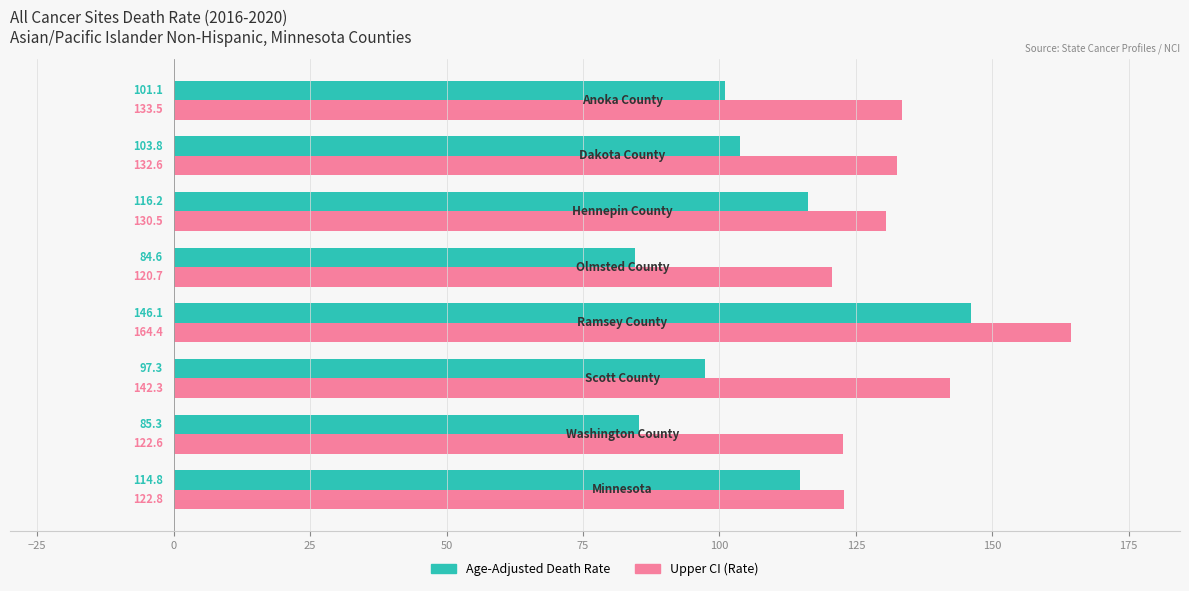

Rank the series by their maximum value, from highest to lowest.

Upper CI (Rate), Age-Adjusted Death Rate